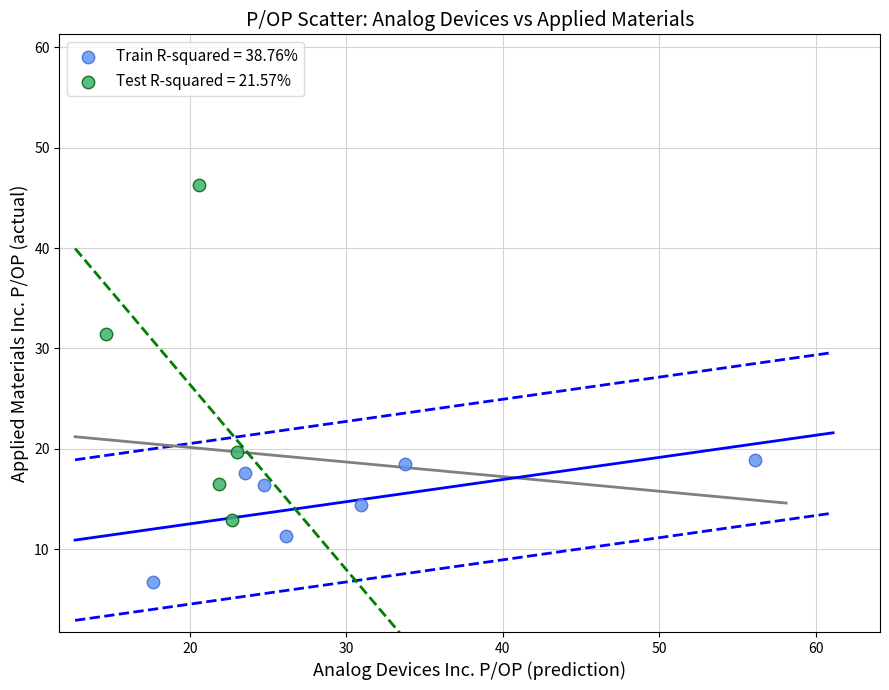

Which series reaches the maximum Y coordinate?

Test R-squared = 21.57%